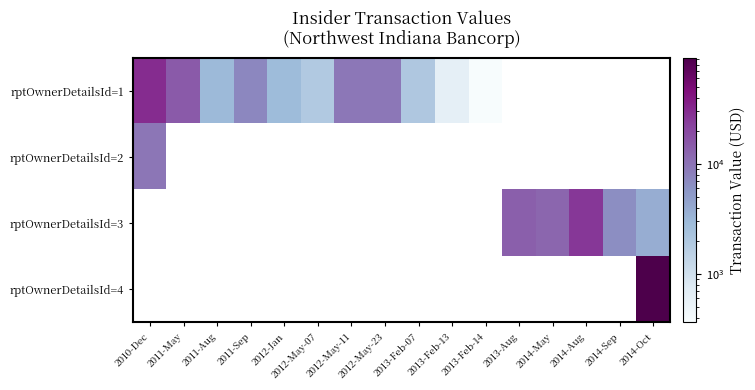

Between 2010-Dec and 2012-May-11, which series saw the biggest shift?

rptOwnerDetailsId=1